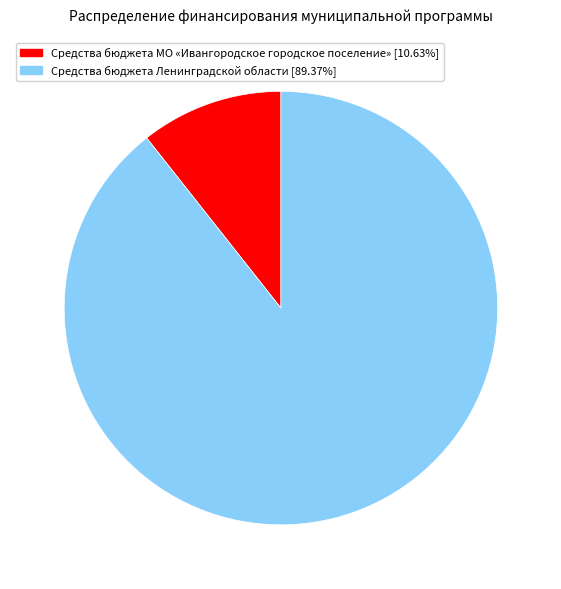

Is there any slice that represents more than half of the pie?

Yes